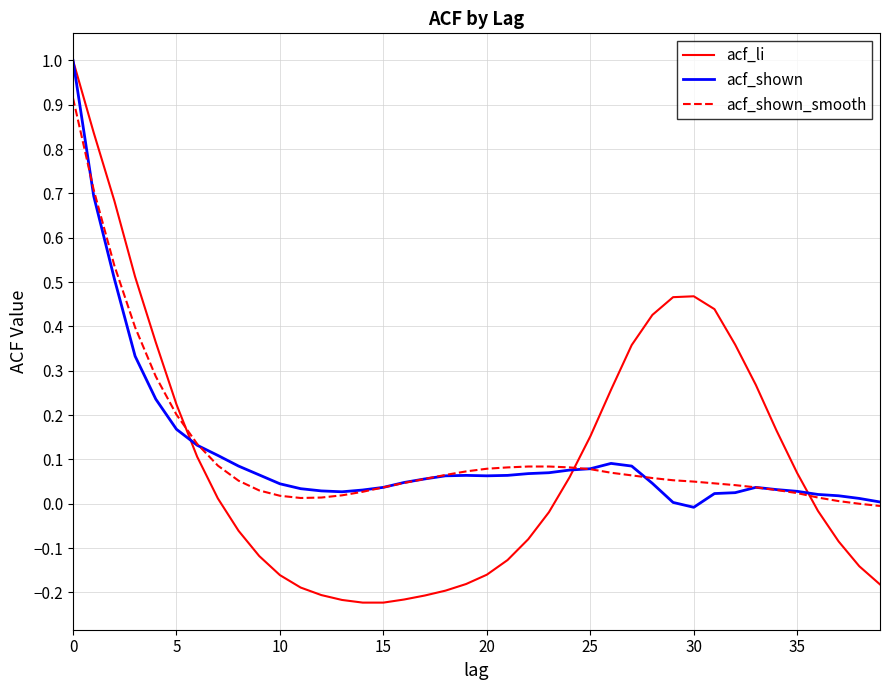

What is the maximum value shown in the chart?

1.0